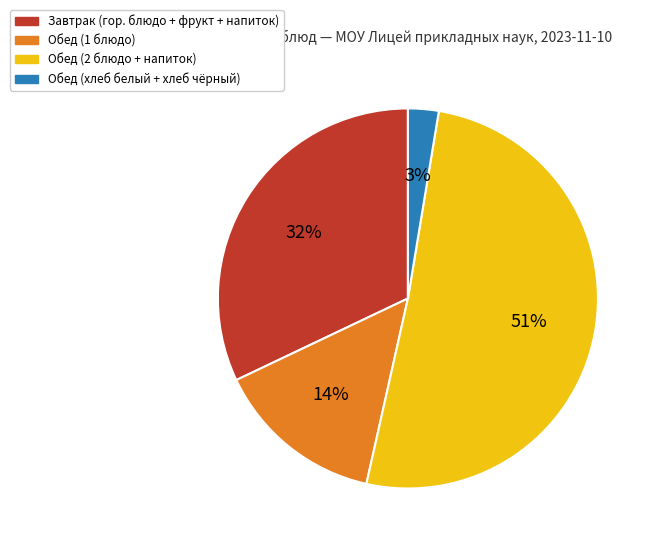

Combined, do Завтрак (гор. блюдо + фрукт + напиток) and Обед (хлеб белый + хлеб чёрный) account for over 50%?

No